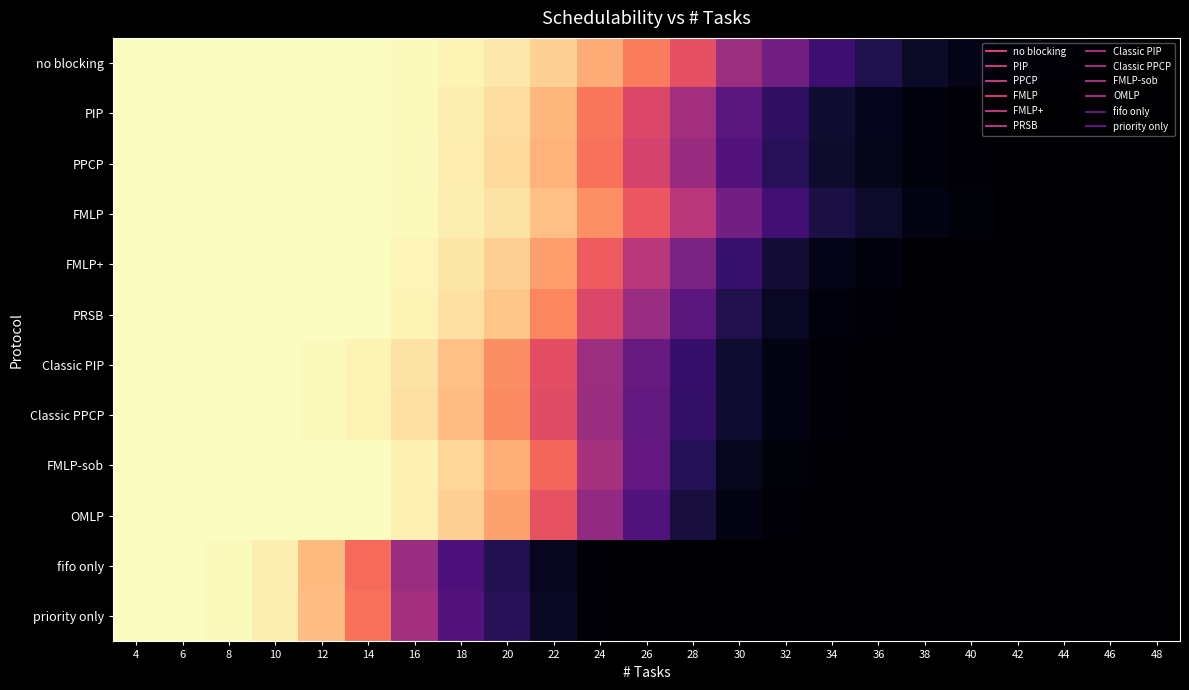

Reading right to left, list all the values displayed in this chart.

no blocking: 48=0.0	46=0.0	44=0.0	42=0.0	40=0.0	38=0.1	36=0.1	34=0.2	32=0.3	30=0.4	28=0.6	26=0.7	24=0.8	22=0.9	20=1.0	18=1.0	16=1.0	14=1.0	12=1.0	10=1.0	8=1.0	6=1.0	4=1.0
PIP: 48=0.0	46=0.0	44=0.0	42=0.0	40=0.0	38=0.0	36=0.1	34=0.1	32=0.2	30=0.3	28=0.5	26=0.6	24=0.7	22=0.9	20=0.9	18=1.0	16=1.0	14=1.0	12=1.0	10=1.0	8=1.0	6=1.0	4=1.0
PPCP: 48=0.0	46=0.0	44=0.0	42=0.0	40=0.0	38=0.0	36=0.0	34=0.1	32=0.2	30=0.3	28=0.4	26=0.6	24=0.7	22=0.8	20=0.9	18=1.0	16=1.0	14=1.0	12=1.0	10=1.0	8=1.0	6=1.0	4=1.0
FMLP: 48=0.0	46=0.0	44=0.0	42=0.0	40=0.0	38=0.0	36=0.1	34=0.1	32=0.2	30=0.3	28=0.5	26=0.6	24=0.8	22=0.9	20=0.9	18=1.0	16=1.0	14=1.0	12=1.0	10=1.0	8=1.0	6=1.0	4=1.0
FMLP+: 48=0.0	46=0.0	44=0.0	42=0.0	40=0.0	38=0.0	36=0.0	34=0.0	32=0.1	30=0.2	28=0.4	26=0.5	24=0.7	22=0.8	20=0.9	18=1.0	16=1.0	14=1.0	12=1.0	10=1.0	8=1.0	6=1.0	4=1.0
PRSB: 48=0.0	46=0.0	44=0.0	42=0.0	40=0.0	38=0.0	36=0.0	34=0.0	32=0.1	30=0.1	28=0.3	26=0.4	24=0.6	22=0.7	20=0.9	18=0.9	16=1.0	14=1.0	12=1.0	10=1.0	8=1.0	6=1.0	4=1.0
Classic PIP: 48=0.0	46=0.0	44=0.0	42=0.0	40=0.0	38=0.0	36=0.0	34=0.0	32=0.0	30=0.1	28=0.2	26=0.3	24=0.4	22=0.6	20=0.8	18=0.9	16=0.9	14=1.0	12=1.0	10=1.0	8=1.0	6=1.0	4=1.0
Classic PPCP: 48=0.0	46=0.0	44=0.0	42=0.0	40=0.0	38=0.0	36=0.0	34=0.0	32=0.0	30=0.1	28=0.2	26=0.3	24=0.4	22=0.6	20=0.8	18=0.9	16=0.9	14=1.0	12=1.0	10=1.0	8=1.0	6=1.0	4=1.0
FMLP-sob: 48=0.0	46=0.0	44=0.0	42=0.0	40=0.0	38=0.0	36=0.0	34=0.0	32=0.0	30=0.1	28=0.2	26=0.3	24=0.5	22=0.7	20=0.8	18=0.9	16=1.0	14=1.0	12=1.0	10=1.0	8=1.0	6=1.0	4=1.0
OMLP: 48=0.0	46=0.0	44=0.0	42=0.0	40=0.0	38=0.0	36=0.0	34=0.0	32=0.0	30=0.0	28=0.1	26=0.3	24=0.4	22=0.6	20=0.8	18=0.9	16=1.0	14=1.0	12=1.0	10=1.0	8=1.0	6=1.0	4=1.0
fifo only: 48=0.0	46=0.0	44=0.0	42=0.0	40=0.0	38=0.0	36=0.0	34=0.0	32=0.0	30=0.0	28=0.0	26=0.0	24=0.0	22=0.1	20=0.1	18=0.2	16=0.4	14=0.7	12=0.9	10=1.0	8=1.0	6=1.0	4=1.0
priority only: 48=0.0	46=0.0	44=0.0	42=0.0	40=0.0	38=0.0	36=0.0	34=0.0	32=0.0	30=0.0	28=0.0	26=0.0	24=0.0	22=0.1	20=0.2	18=0.3	16=0.5	14=0.7	12=0.9	10=1.0	8=1.0	6=1.0	4=1.0